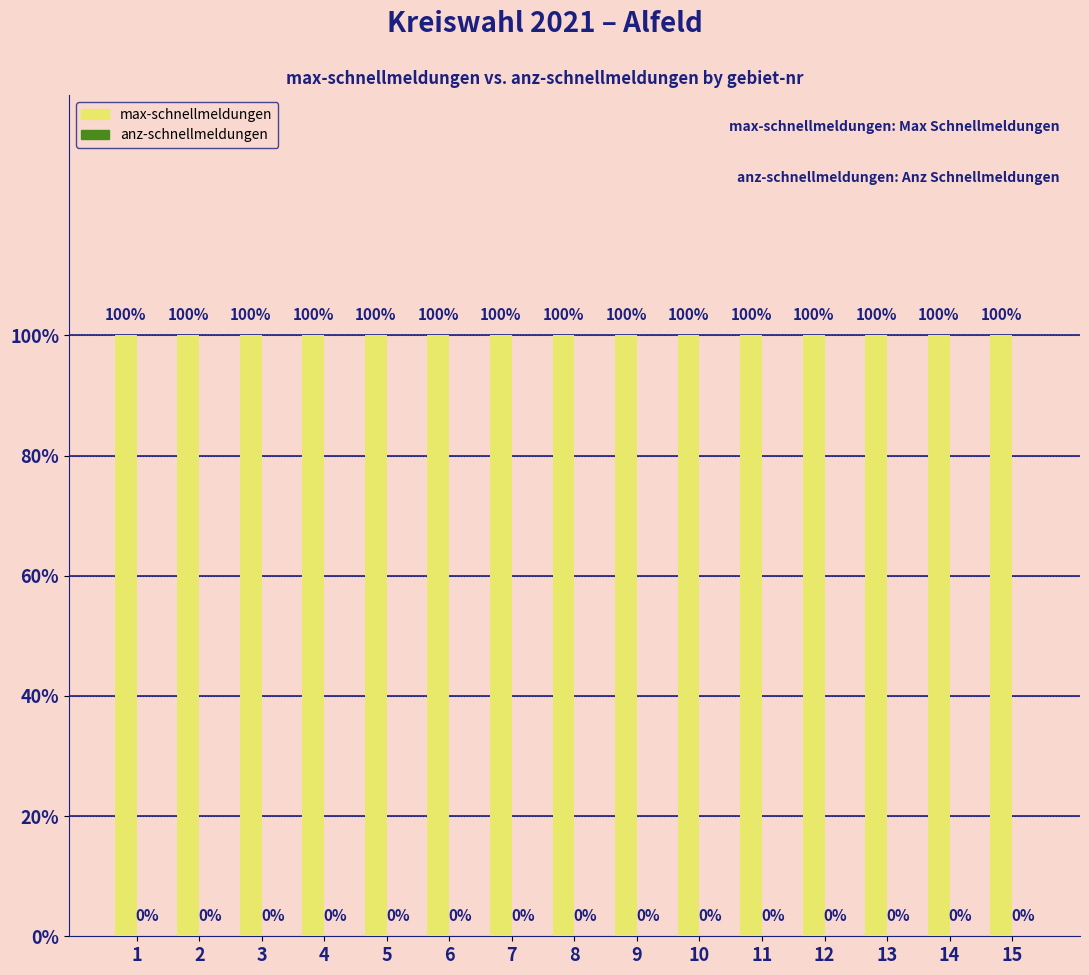

At how many categories does at least one series exceed 0?

15